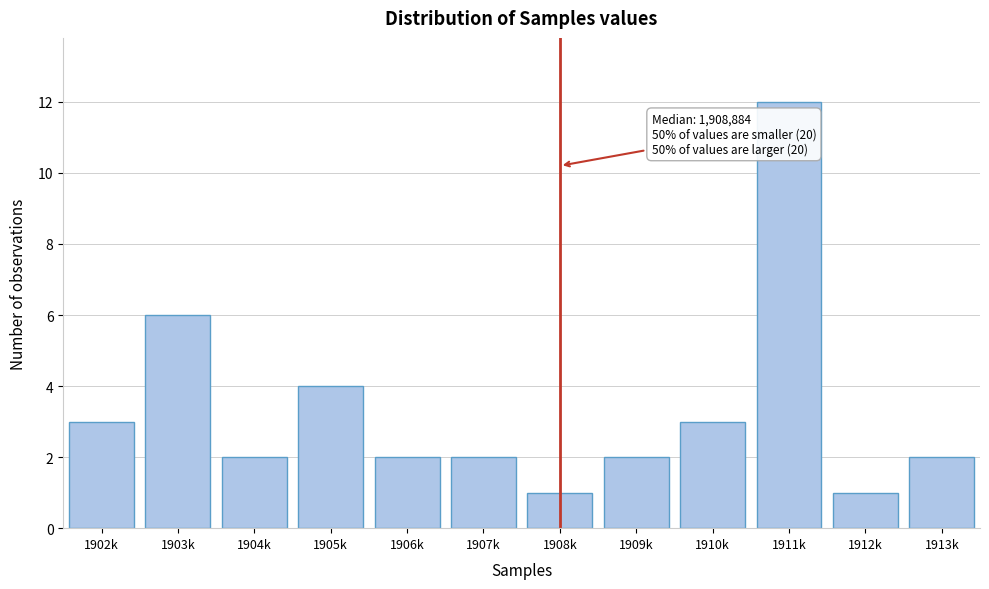

Reading left to right, list all the values displayed in this chart.

3	6	2	4	2	2	1	2	3	12	1	2